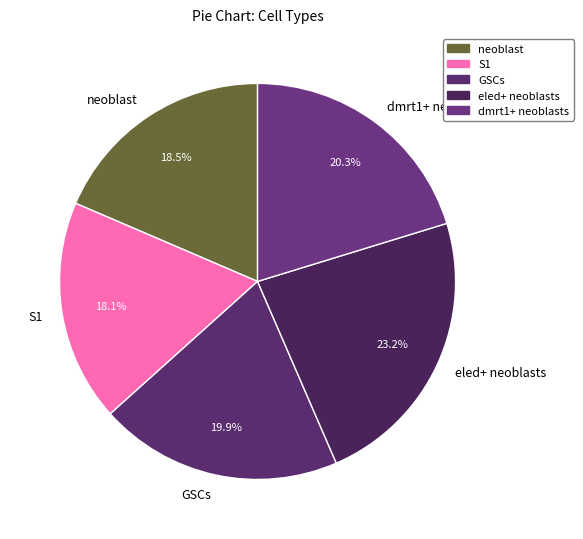

Which slice is the largest?

eled+ neoblasts